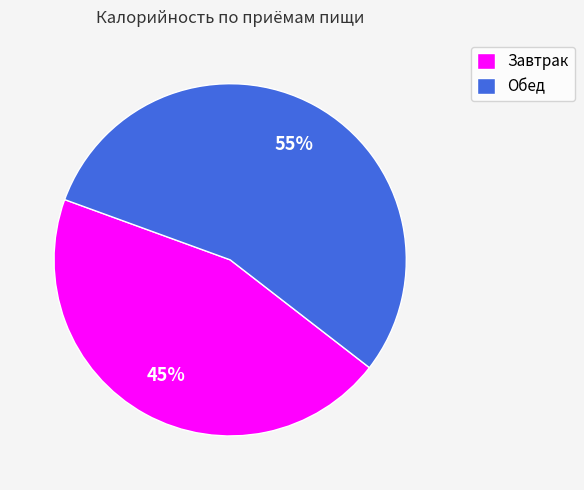

Is the sum of Обед and Завтрак greater than half?

Yes